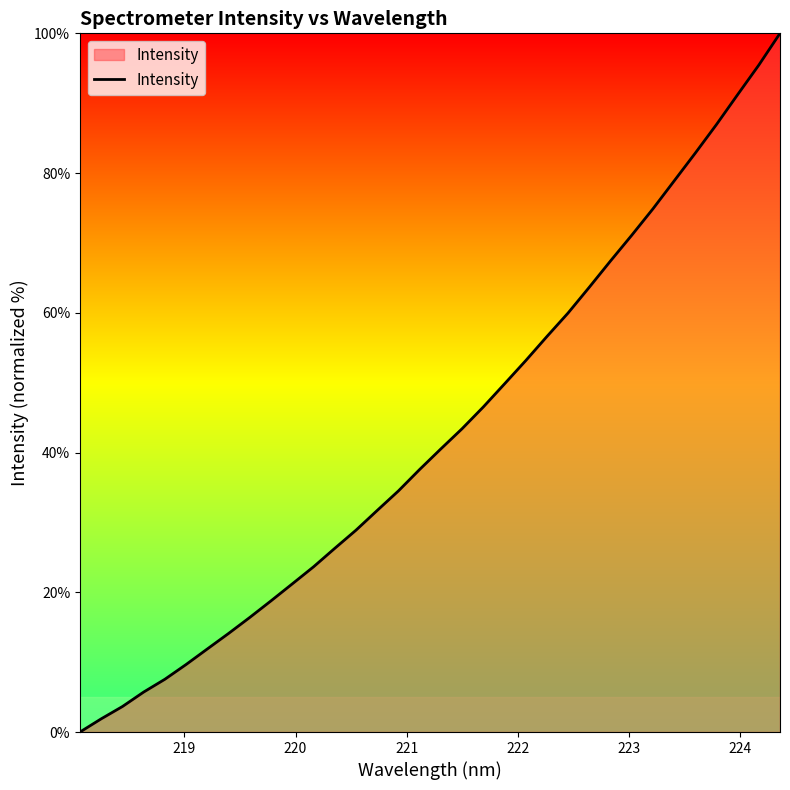

Reading left to right, list all the values displayed in this chart.

0.0	1.9	3.7	5.7	7.6	9.7	11.9	14.1	16.4	18.8	21.2	23.6	26.3	28.9	31.7	34.5	37.6	40.5	43.4	46.5	49.8	53.1	56.6	60.0	63.7	67.4	71.1	74.9	78.9	82.9	86.9	91.2	95.5	100.0